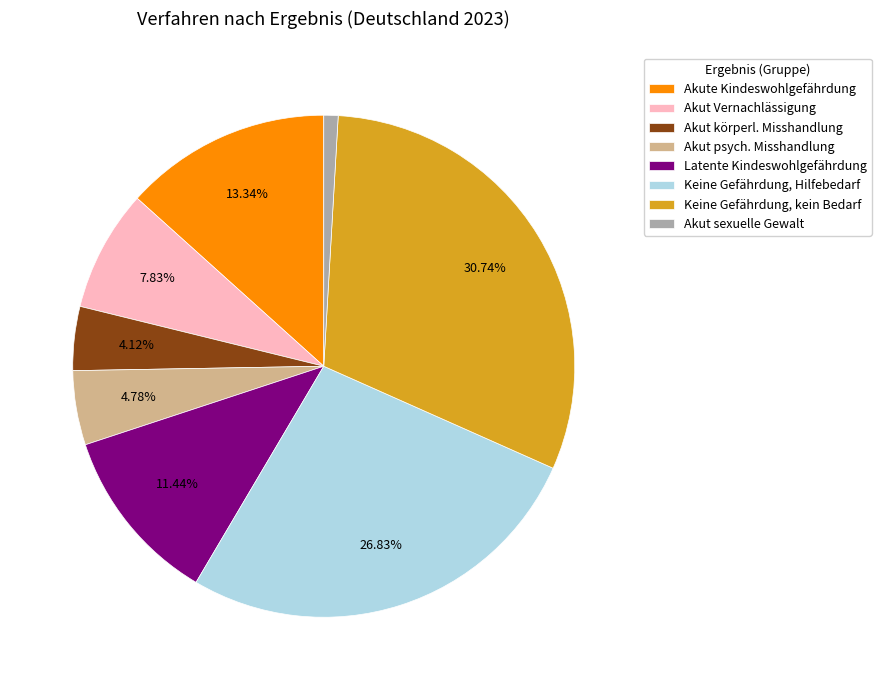

Is there any slice that represents more than half of the pie?

No